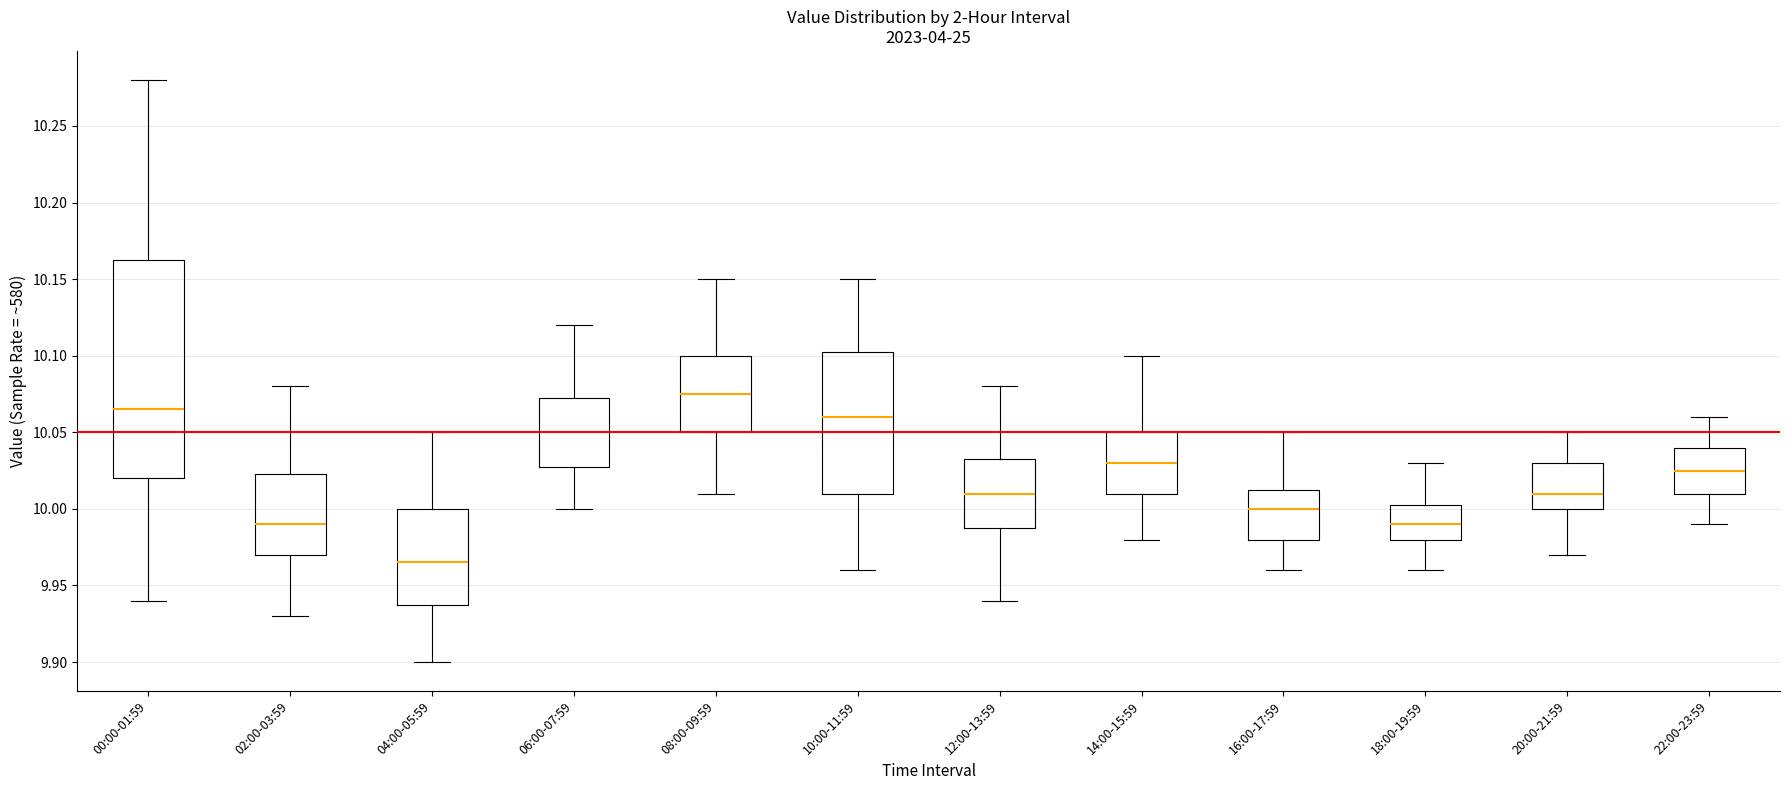

Which box's median line is the highest?

08:00-09:59